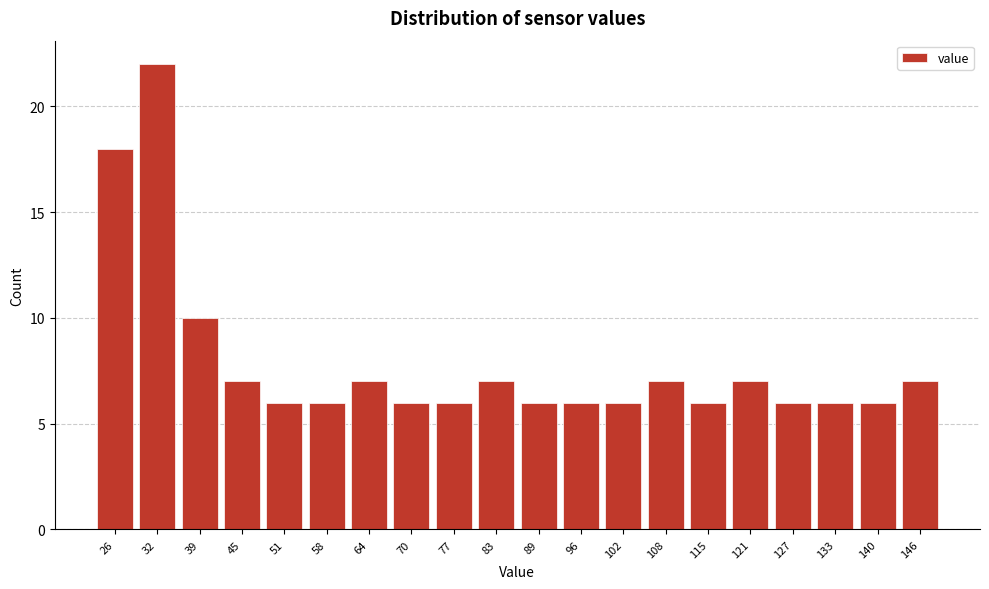

Reading left to right, list all the values displayed in this chart.

26=18	32=22	39=10	45=7	51=6	58=6	64=7	70=6	77=6	83=7	89=6	96=6	102=6	108=7	115=6	121=7	127=6	133=6	140=6	146=7